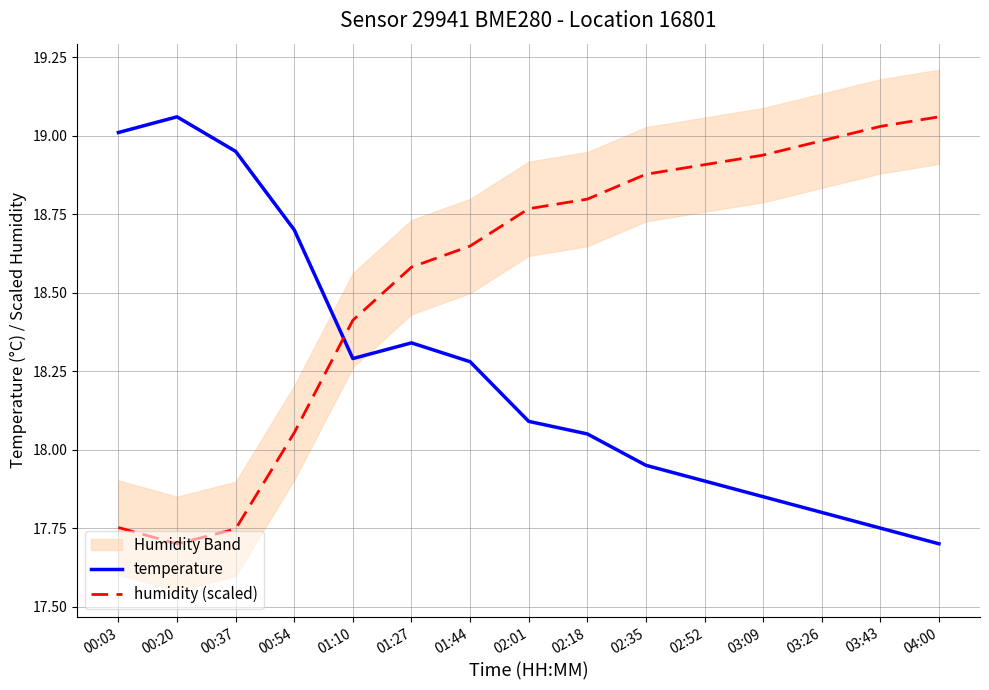

Which series ends up on top after the final intersection of temperature and humidity (scaled)?

humidity (scaled)